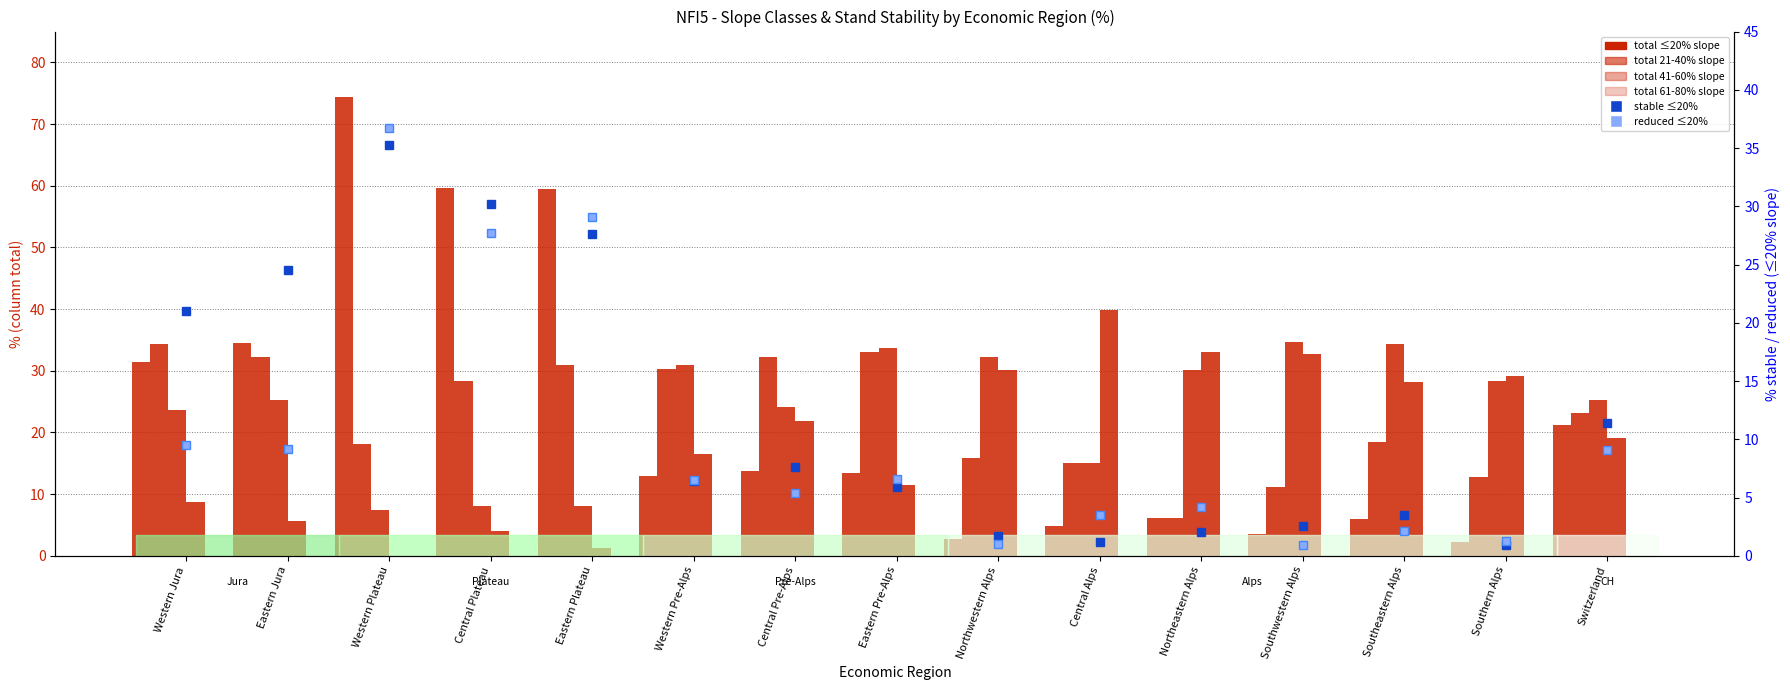

What is the difference between the highest and lowest values at Western Pre-Alps?

24.5